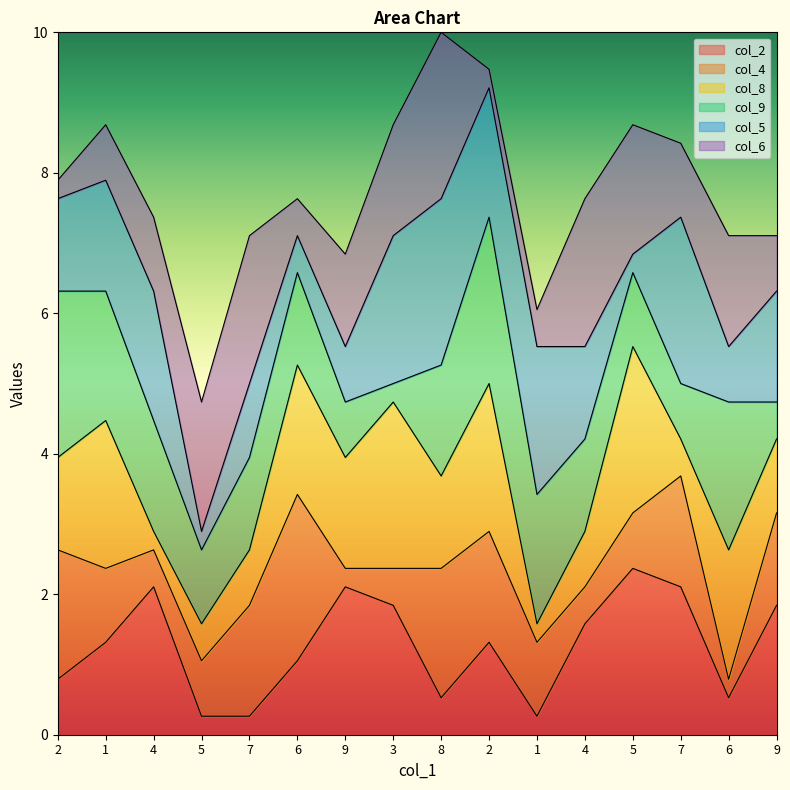

Does the chart display data point markers on the line(s)?

No